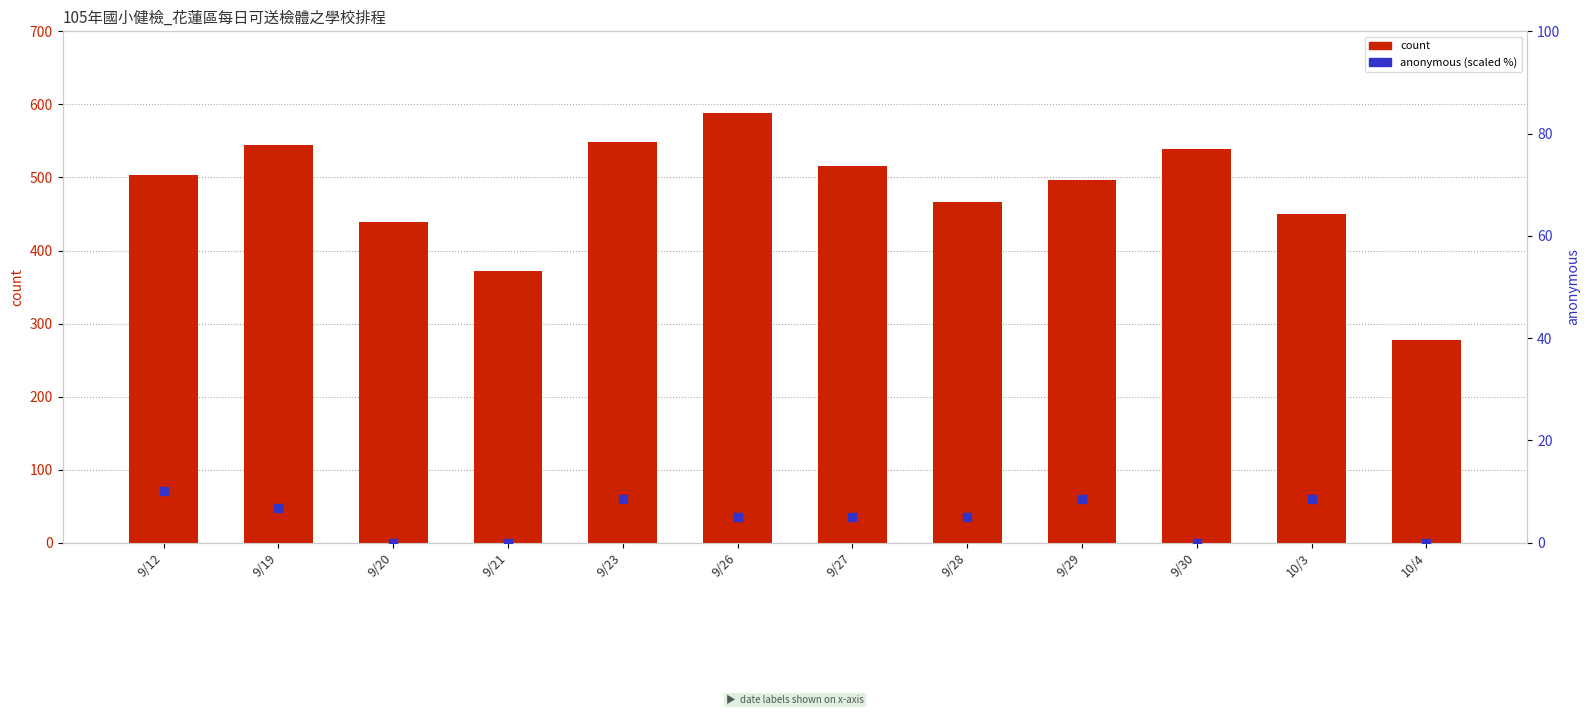

At how many categories does at least one series exceed 528?

4